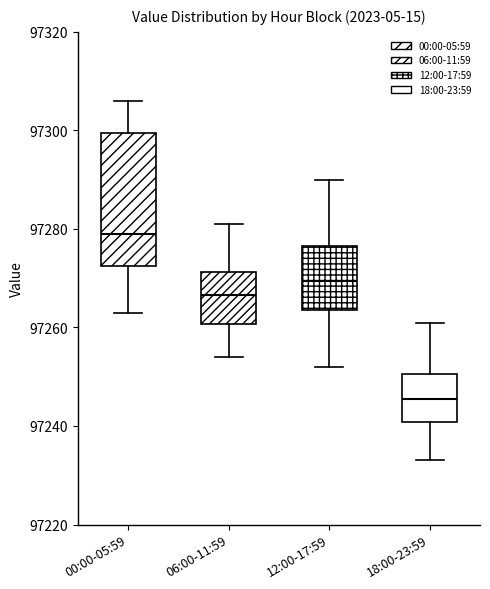

Reading left to right, read every box against the y-axis: the position of its median line, the range the box covers, and the ends of its whiskers. The values are not printed on the chart, so give them approximately, as read against the axis.

00:00-05:59: median 97280, box 97272 to 97300, whiskers 97264 to 97306
06:00-11:59: median 97266, box 97260 to 97272, whiskers 97254 to 97282
12:00-17:59: median 97270, box 97264 to 97276, whiskers 97252 to 97290
18:00-23:59: median 97246, box 97240 to 97250, whiskers 97234 to 97262